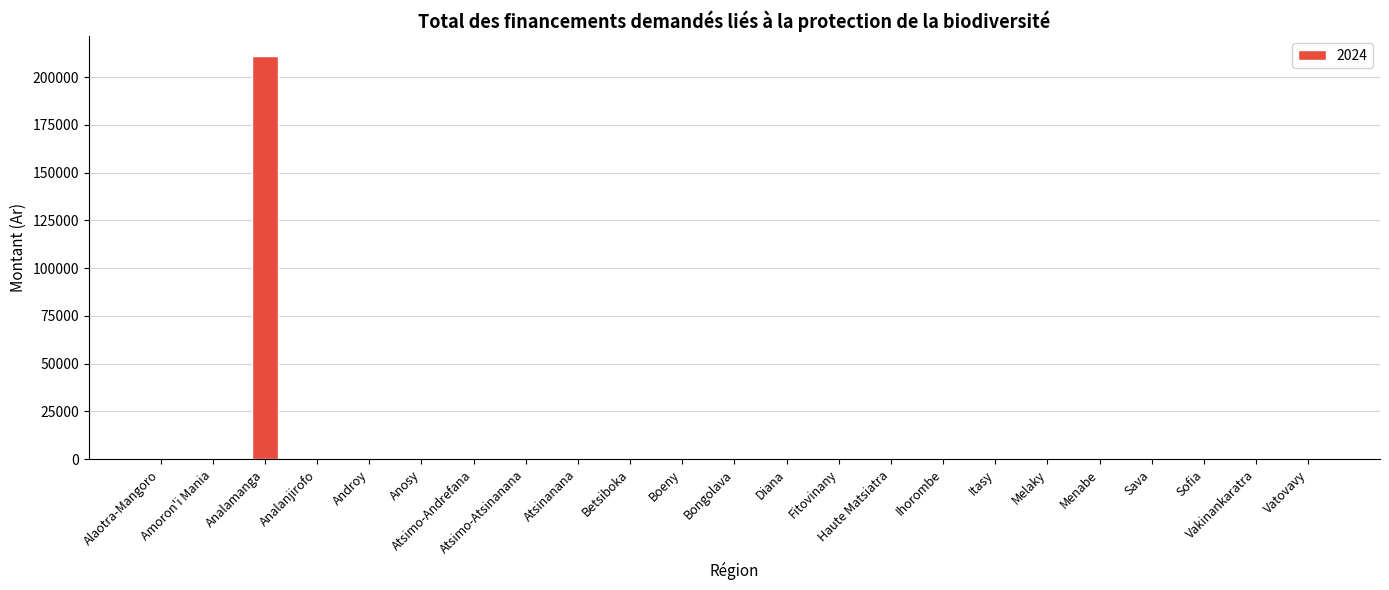

The value at Alaotra-Mangoro is 0. True or false?

True